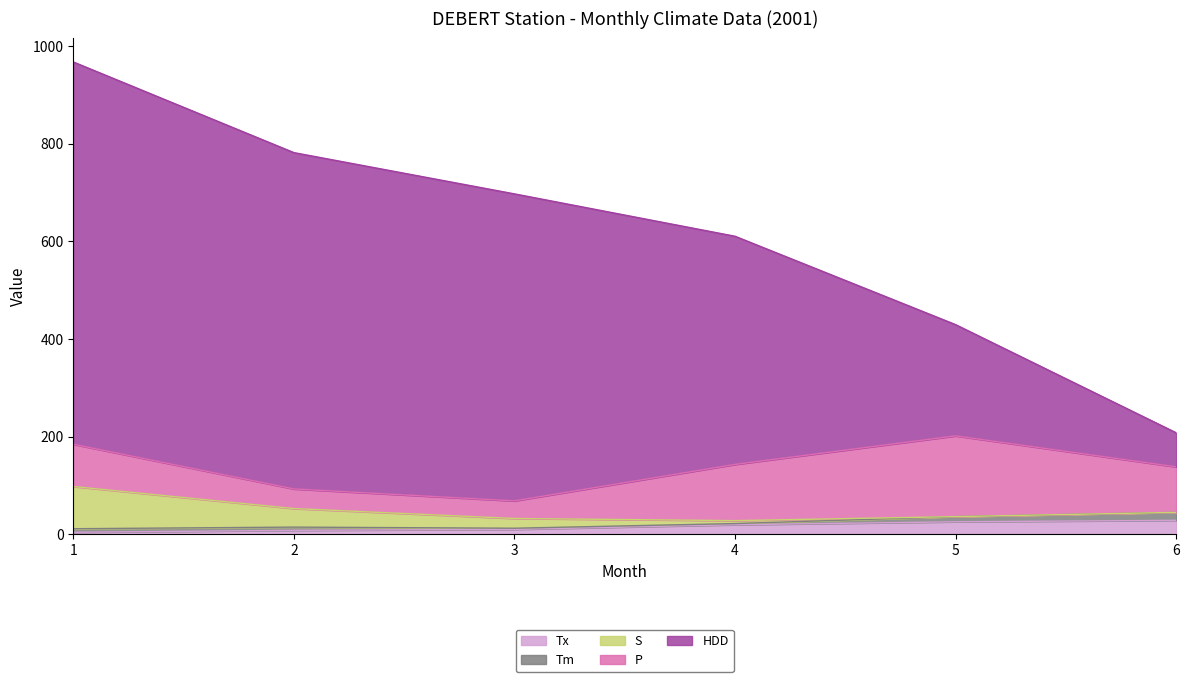

Does the chart display data point markers on the line(s)?

No